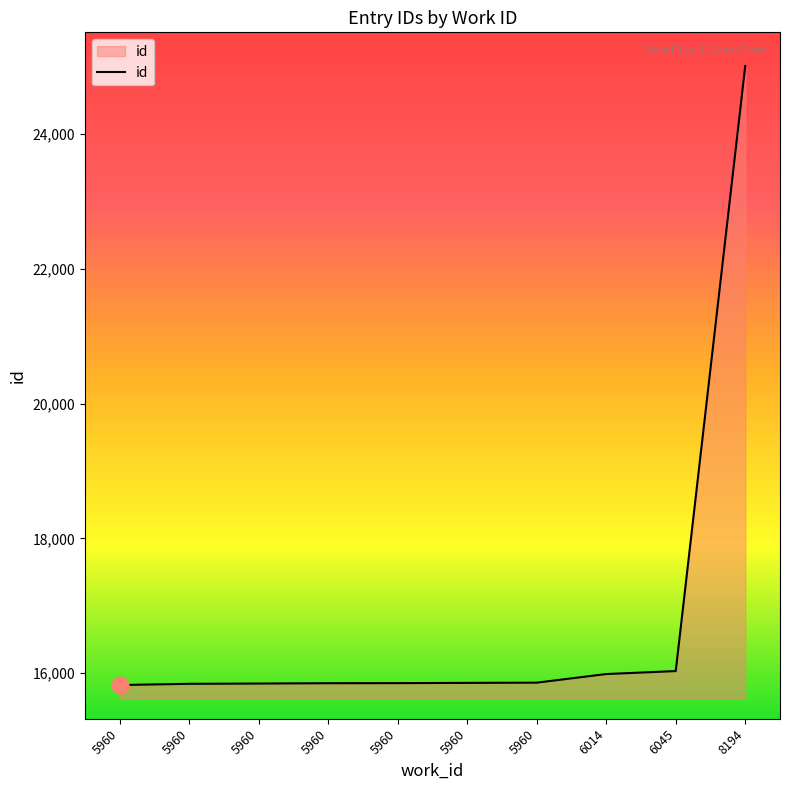

Which label corresponds to the largest value in the chart?

8194